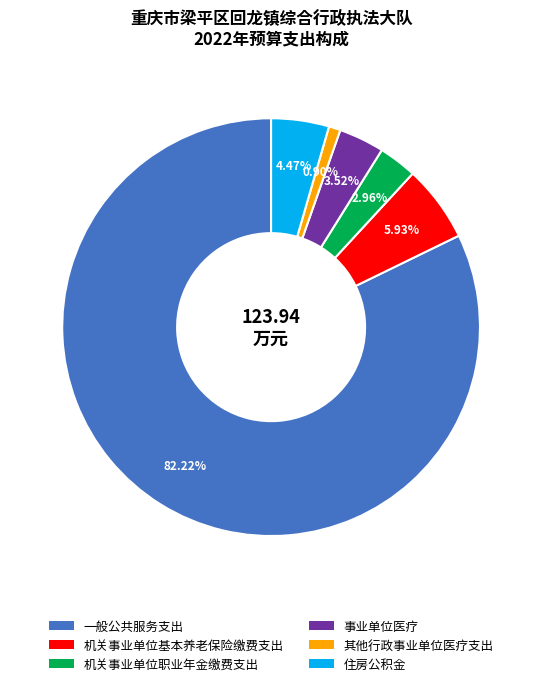

Which slice is the smallest?

其他行政事业单位医疗支出